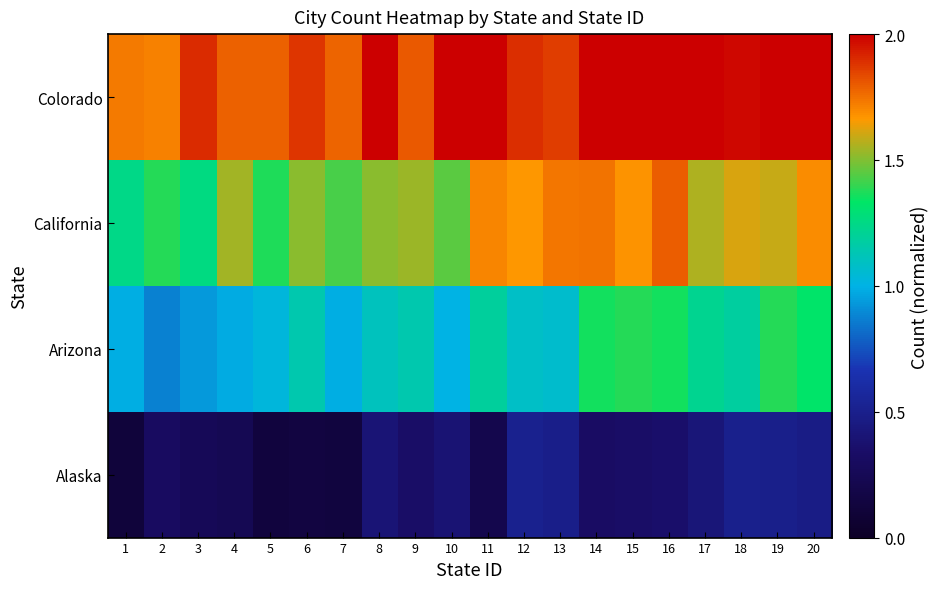

Which label corresponds to the largest value in the chart?

10